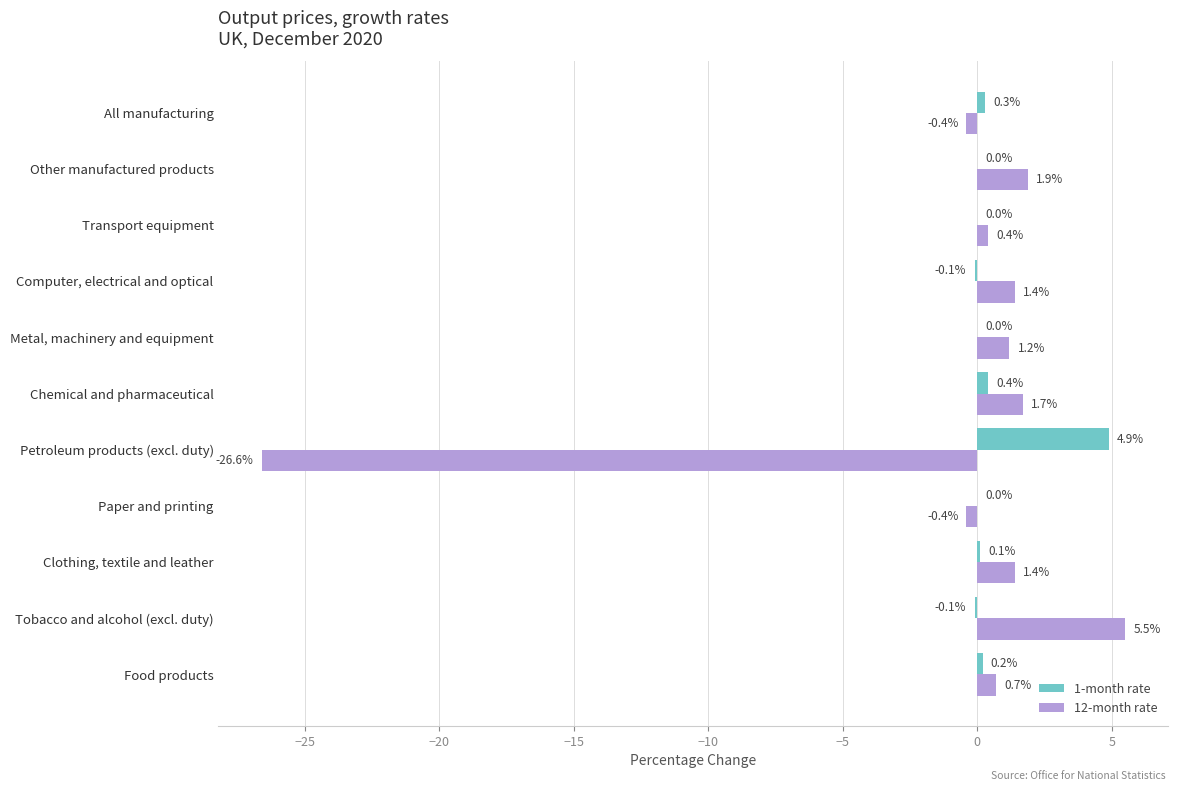

What is the sum of all 12-month rate values?

-13.2